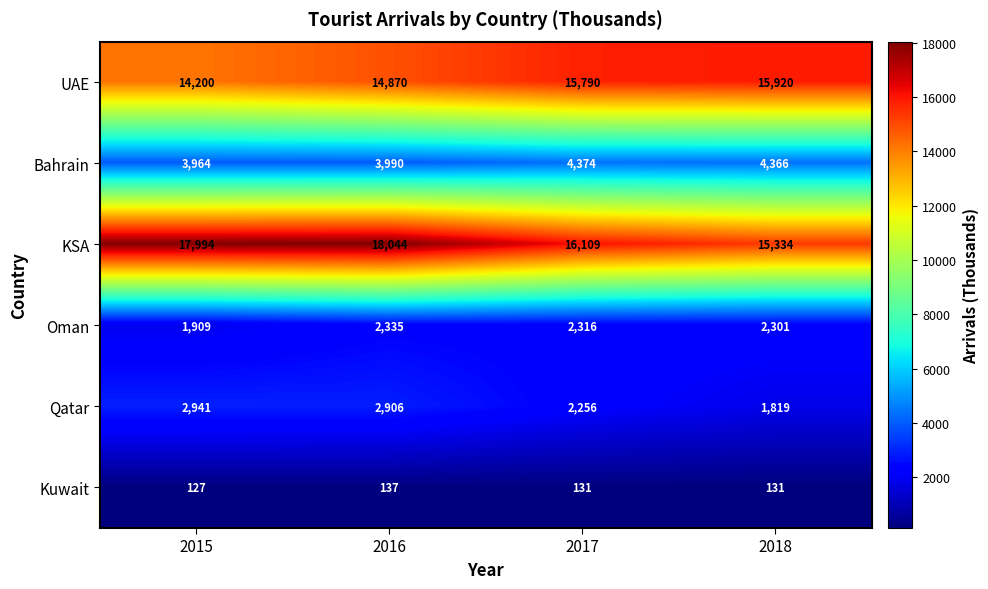

Reading left to right, extract all data points from this chart.

UAE: 14200	14870	15790	15920
Bahrain: 3964	3990	4374	4366
KSA: 17994	18044	16109	15334
Oman: 1909	2335	2316	2301
Qatar: 2941	2906	2256	1819
Kuwait: 127	137	131	131